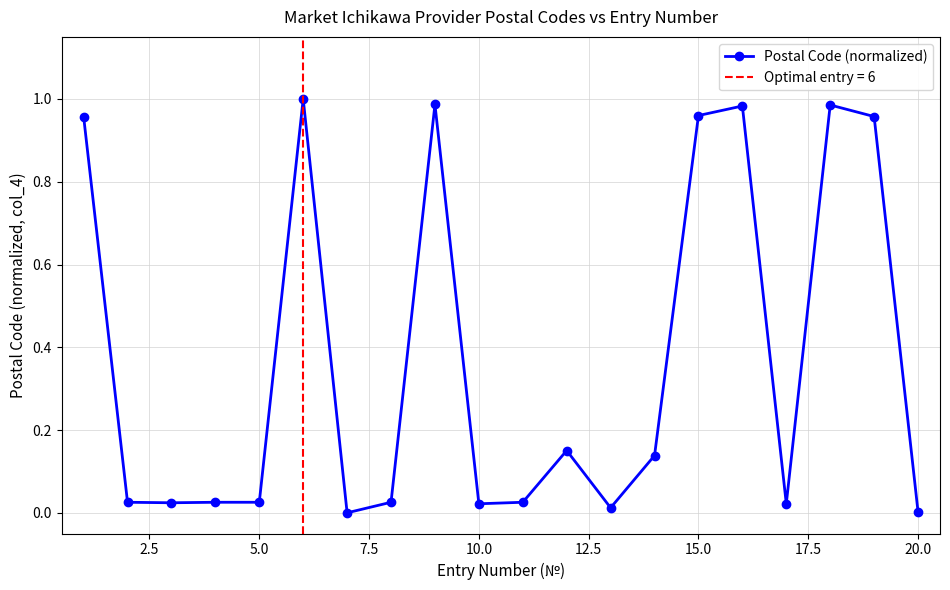

Reading left to right, extract all data points from this chart.

1.0	0.0	0.0	0.0	0.0	1.0	0.0	0.0	1.0	0.0	0.0	0.2	0.0	0.1	1.0	1.0	0.0	1.0	1.0	0.0